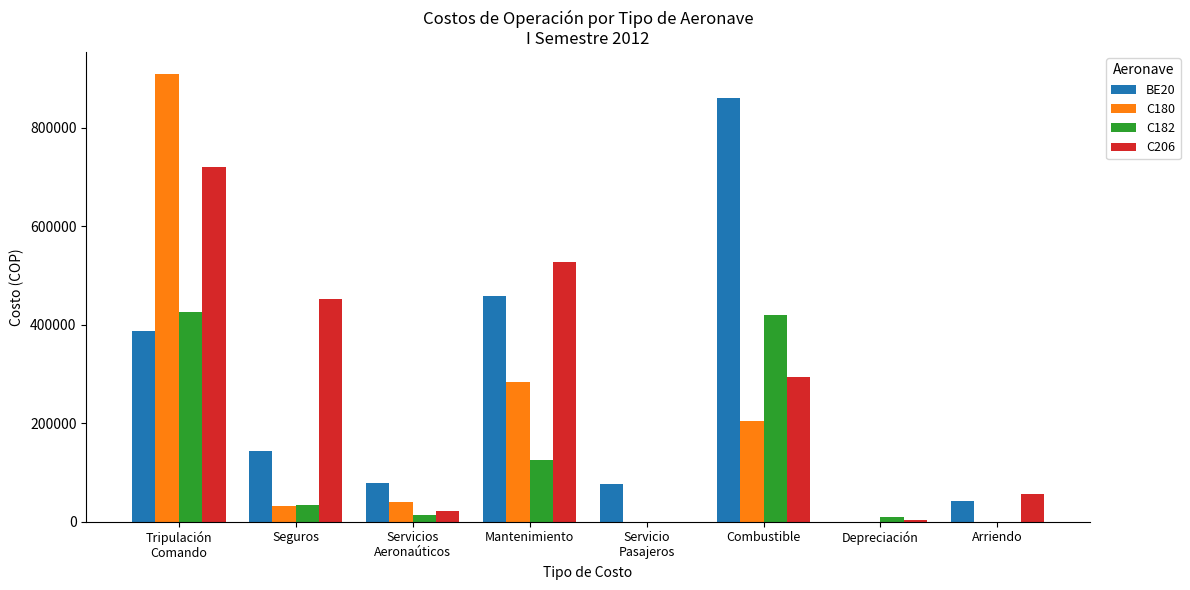

How many data points in C206 are above 294536?

4